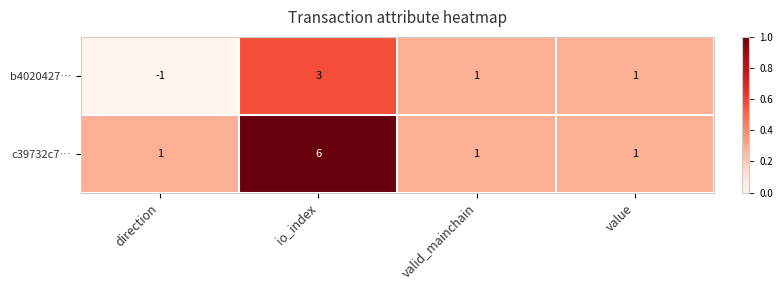

Rank the series by their average value, from highest to lowest.

c39732c7…, b4020427…